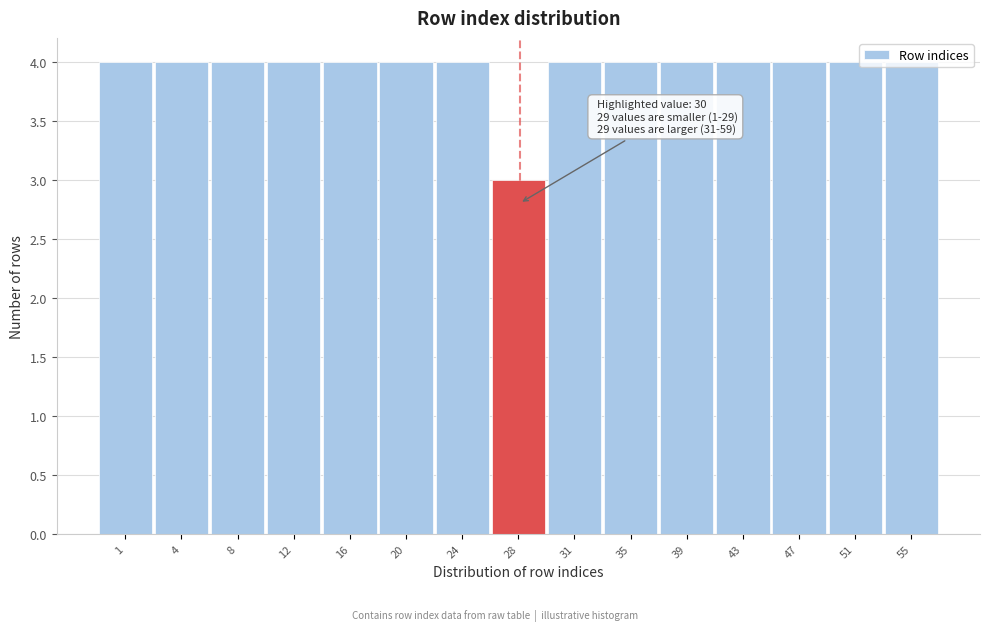

Read the value at 55.

4